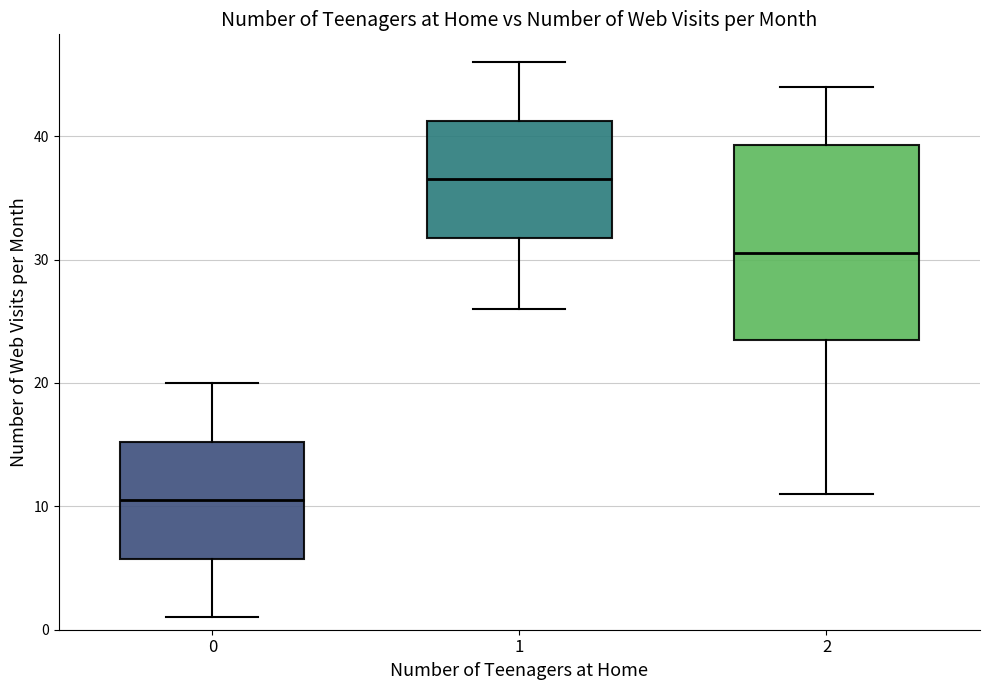

Which box's median line is the highest?

1